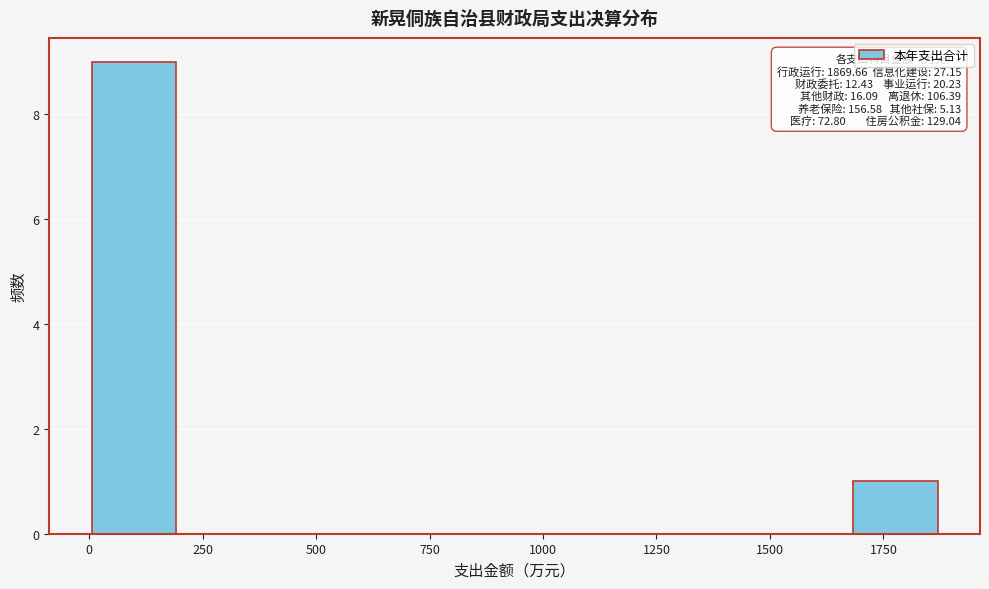

Around what value on the x-axis is the tallest bar? Give the approximate position of its centre, as read against the axis.

100